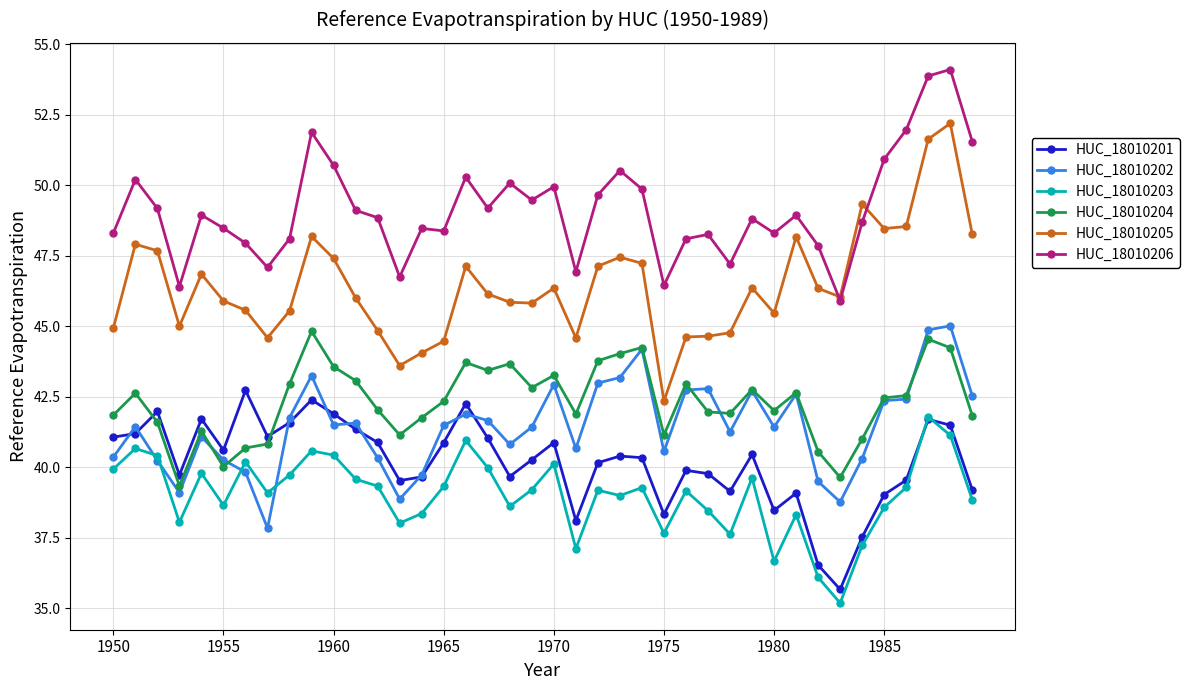

What is the value of the HUC_18010205 point at the 38th from the left?

51.6